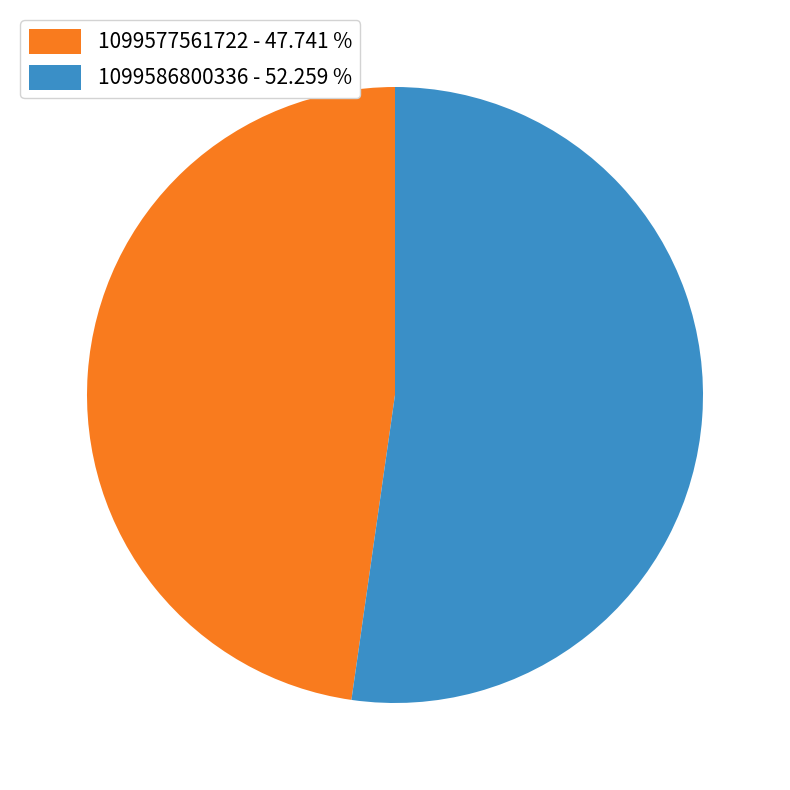

Which category has the smallest portion of the pie?

1099577561722